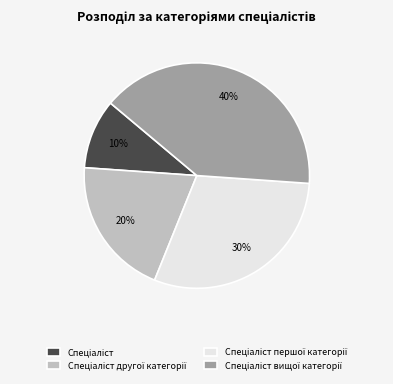

Is there a majority slice in this chart?

No